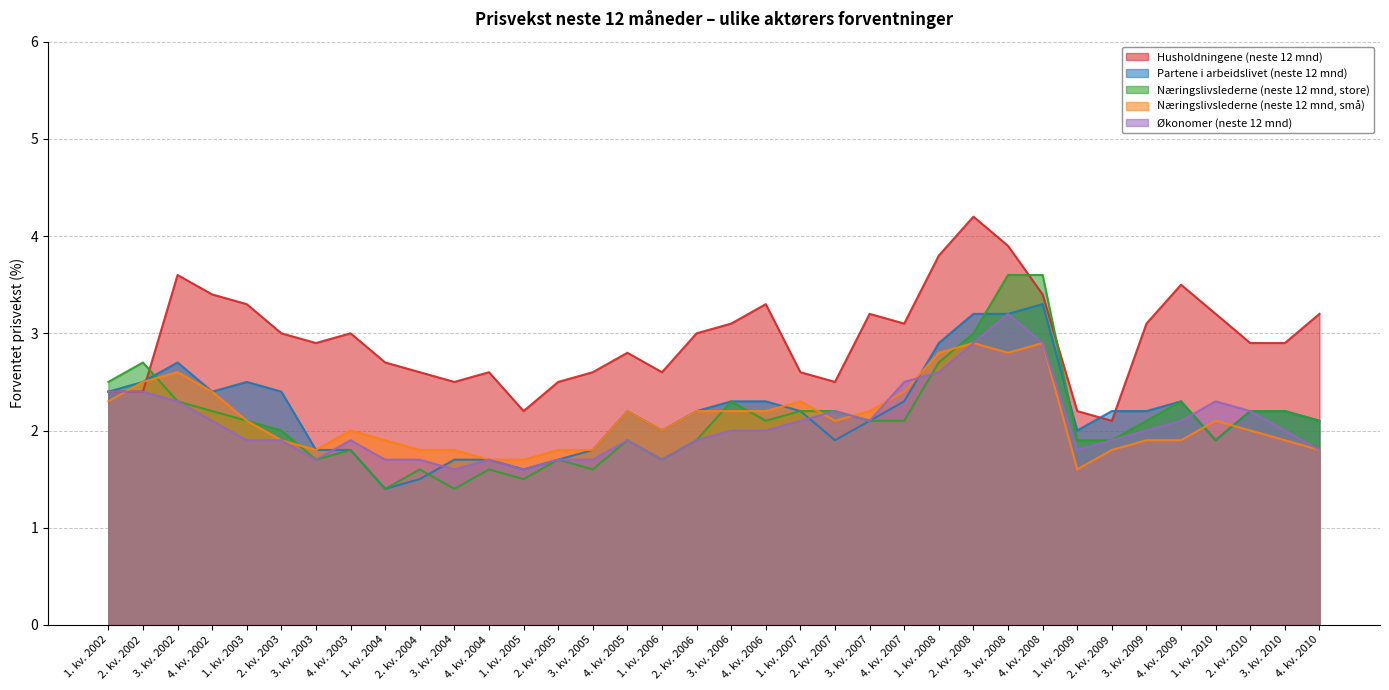

Where does the Husholdningene (neste 12 mnd) series first go above 3?

3. kv. 2002